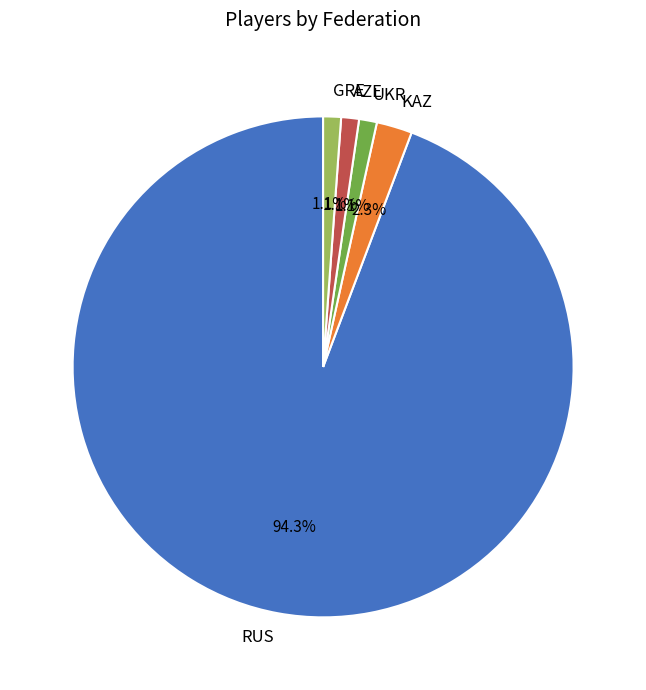

Which category has the biggest portion of the pie?

RUS